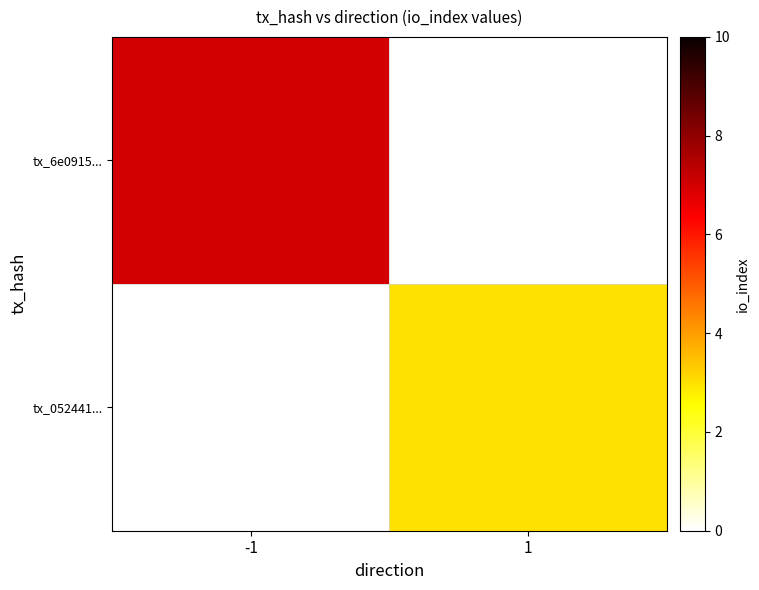

At how many categories does at least one series exceed 5?

1